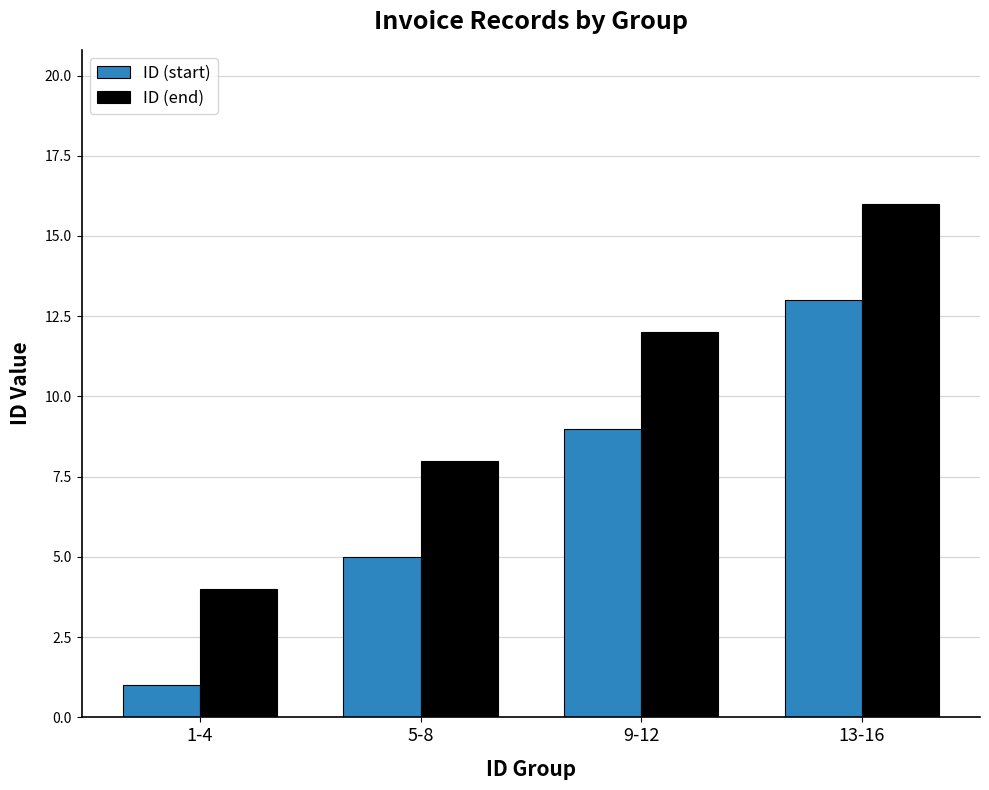

Rank the series at 1-4 from highest to lowest value.

ID (end), ID (start)